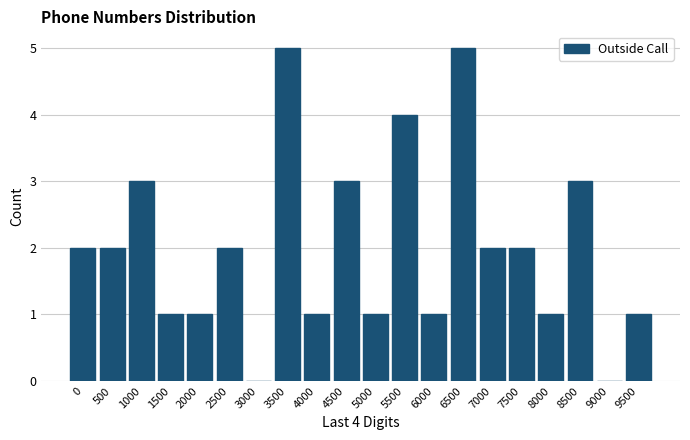

Reading left to right, what are all the values shown in this chart?

0=2	500=2	1000=3	1500=1	2000=1	2500=2	3000=0	3500=5	4000=1	4500=3	5000=1	5500=4	6000=1	6500=5	7000=2	7500=2	8000=1	8500=3	9000=0	9500=1